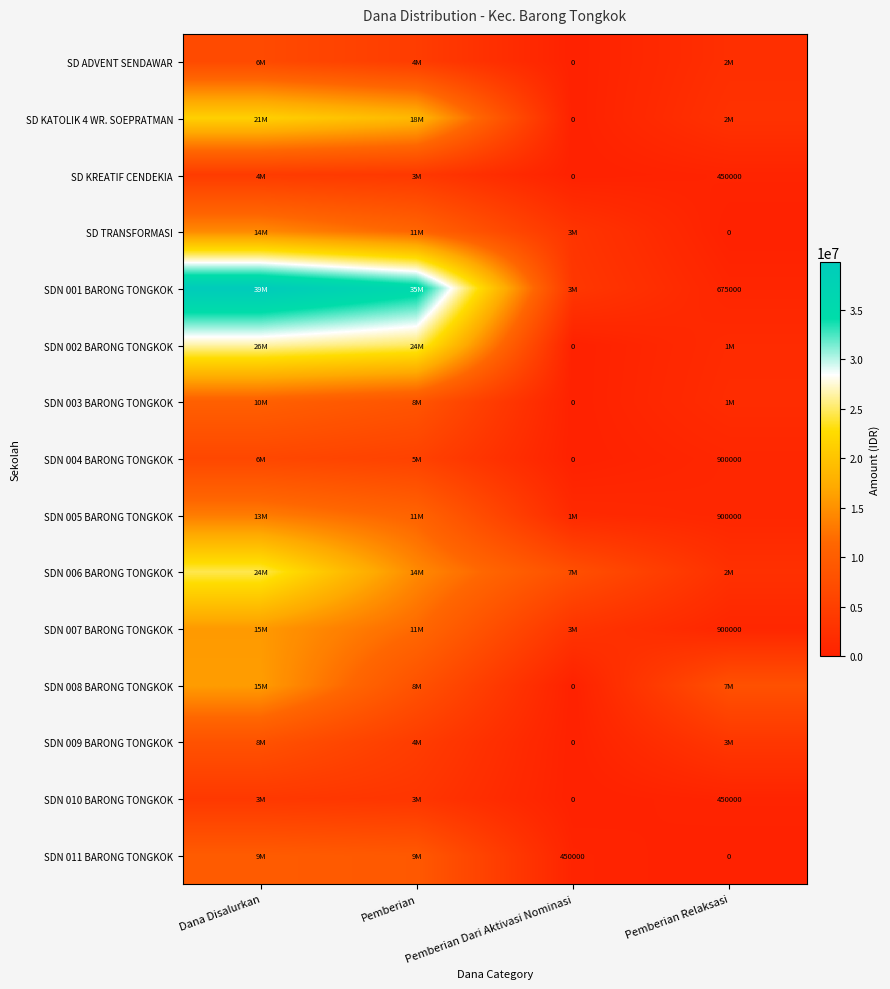

What is the difference between the SD KREATIF CENDEKIA values at Pemberian Relaksasi and Pemberian Dari Aktivasi Nominasi?

450000